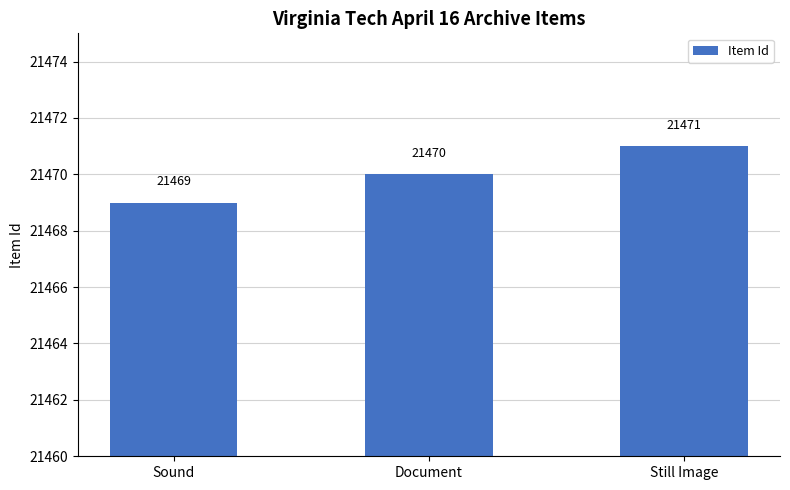

Which category has the highest value across all series?

Still Image